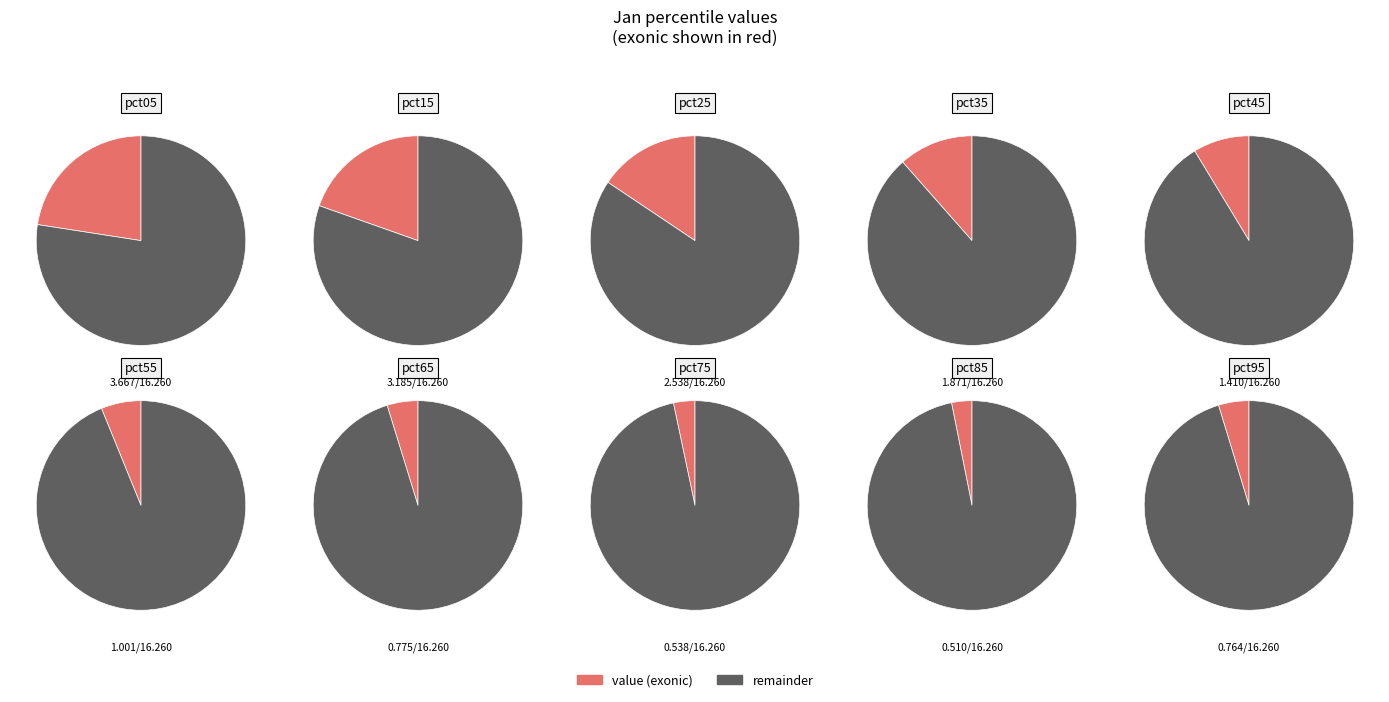

Is it true that pct15 is 20% of the pie?

True